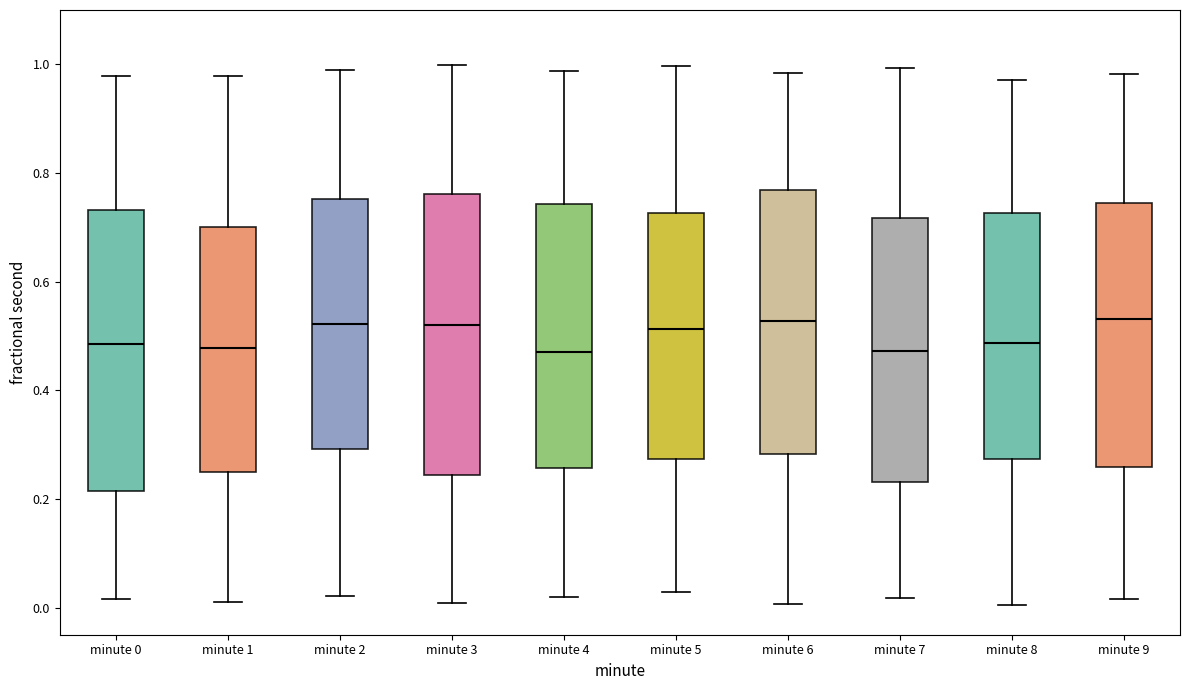

Reading left to right, transcribe this box plot: for each box, give where its median line is, the range the box spans, and where its two whiskers end, as read against the y-axis. The values are not printed on the chart, so give them approximately, as read against the axis.

minute 0: median 0.48, box 0.22 to 0.74, whiskers 0.02 to 0.98
minute 1: median 0.48, box 0.24 to 0.70, whiskers 0.02 to 0.98
minute 2: median 0.52, box 0.30 to 0.76, whiskers 0.02 to 0.98
minute 3: median 0.52, box 0.24 to 0.76, whiskers 0.00 to 1.00
minute 4: median 0.48, box 0.26 to 0.74, whiskers 0.02 to 0.98
minute 5: median 0.52, box 0.28 to 0.72, whiskers 0.02 to 1.00
minute 6: median 0.52, box 0.28 to 0.76, whiskers 0.00 to 0.98
minute 7: median 0.48, box 0.24 to 0.72, whiskers 0.02 to 1.00
minute 8: median 0.48, box 0.28 to 0.72, whiskers 0.00 to 0.98
minute 9: median 0.54, box 0.26 to 0.74, whiskers 0.02 to 0.98